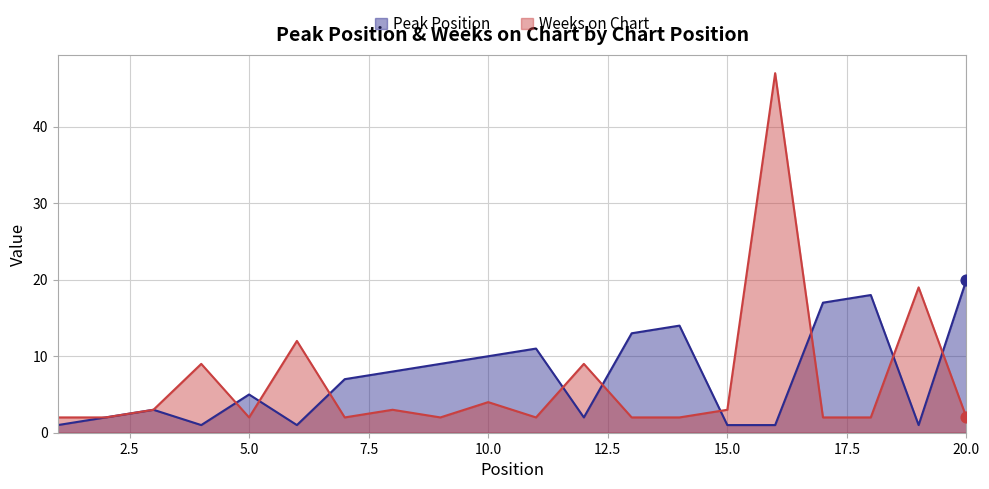

At which category is the sum across all series the highest?

16